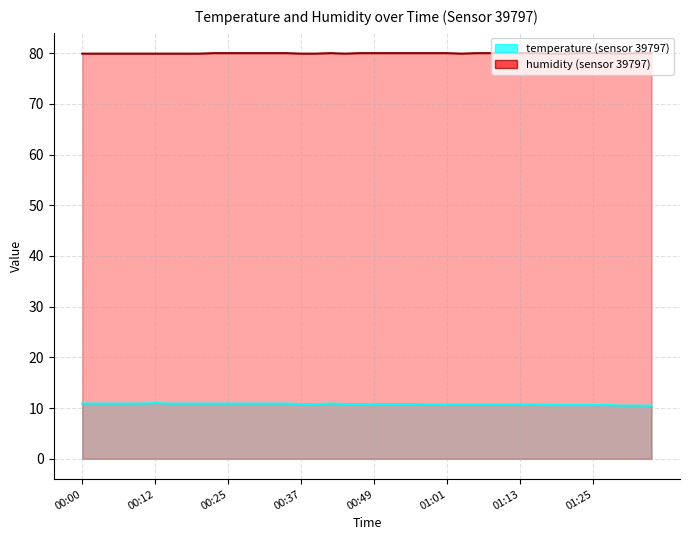

What value does the humidity series have at 00:44?

79.9